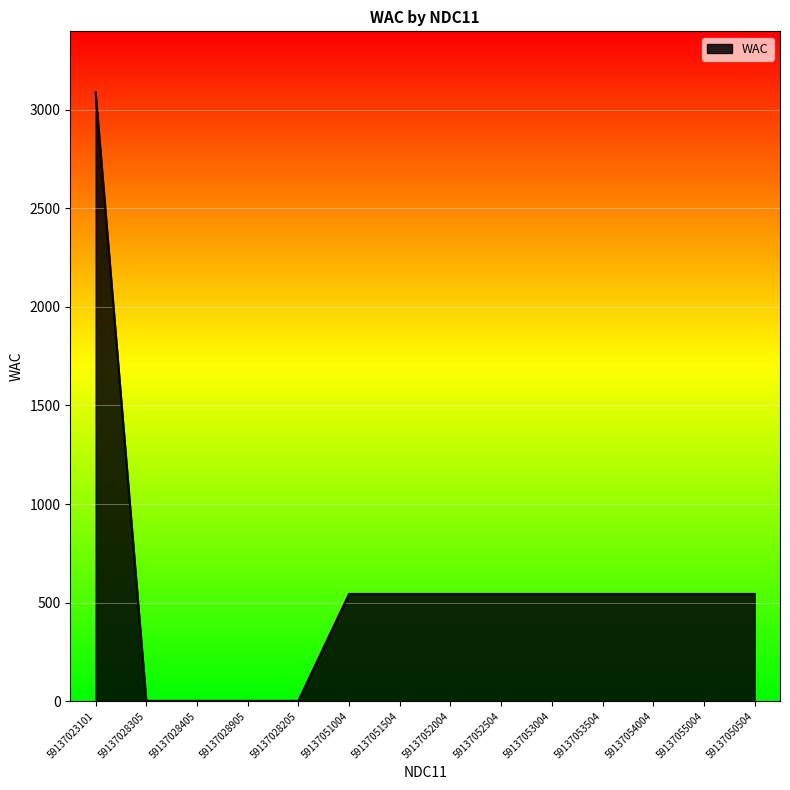

What position from the left is 59137051004?

6